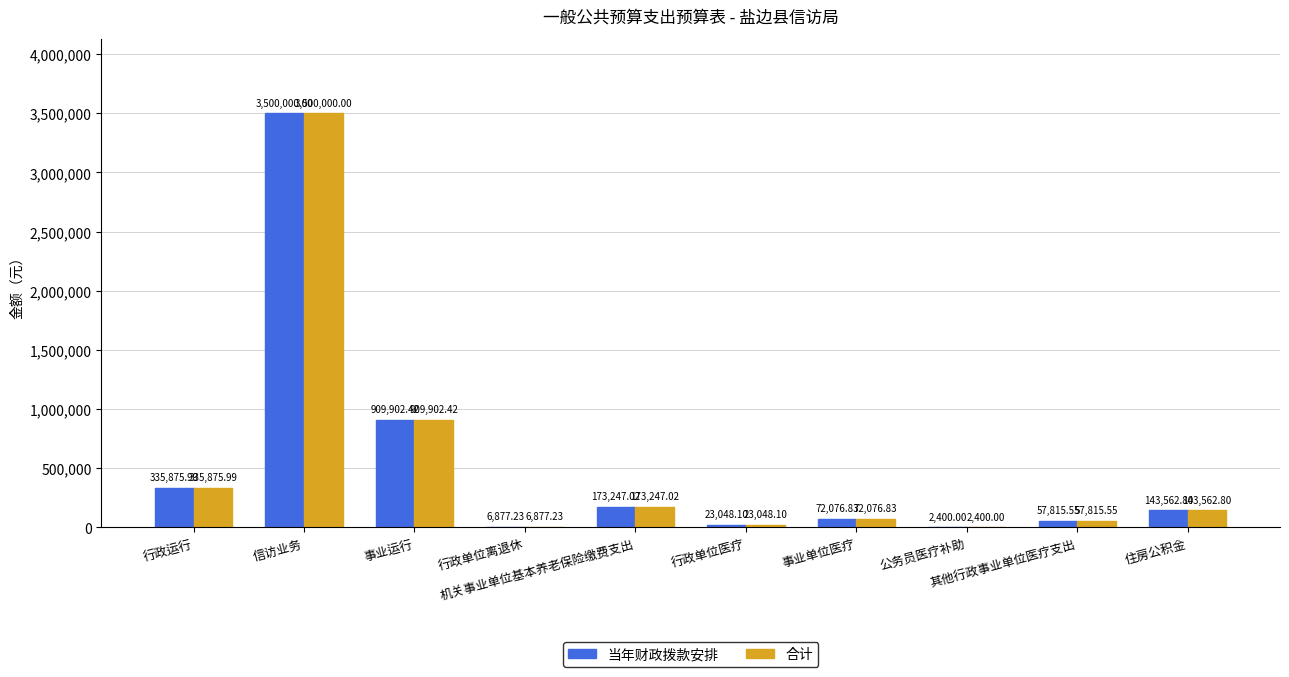

What is the sum of all 当年财政拨款安排 values?

5224805.9